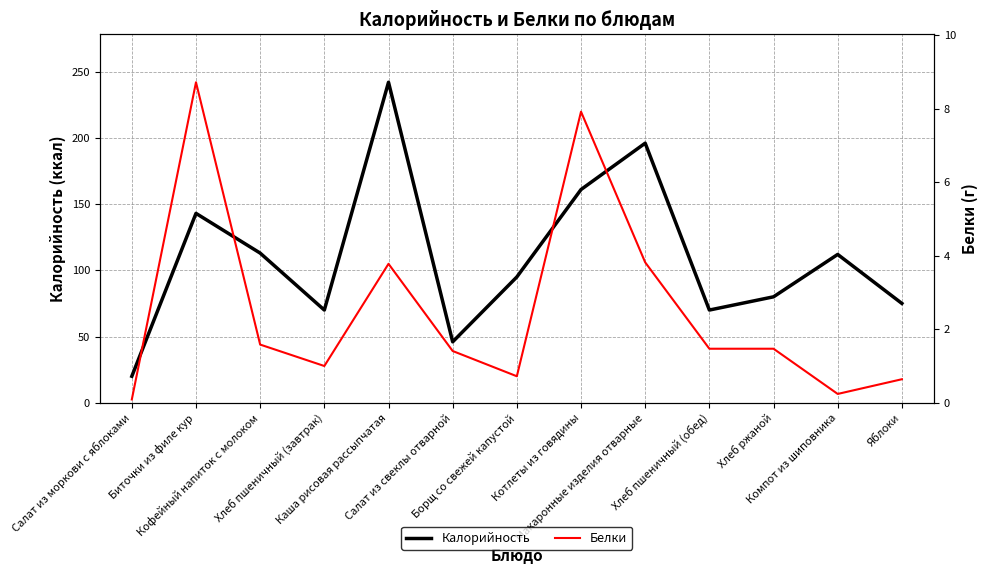

What is the label of the 2nd point from the right?

Компот из шиповника